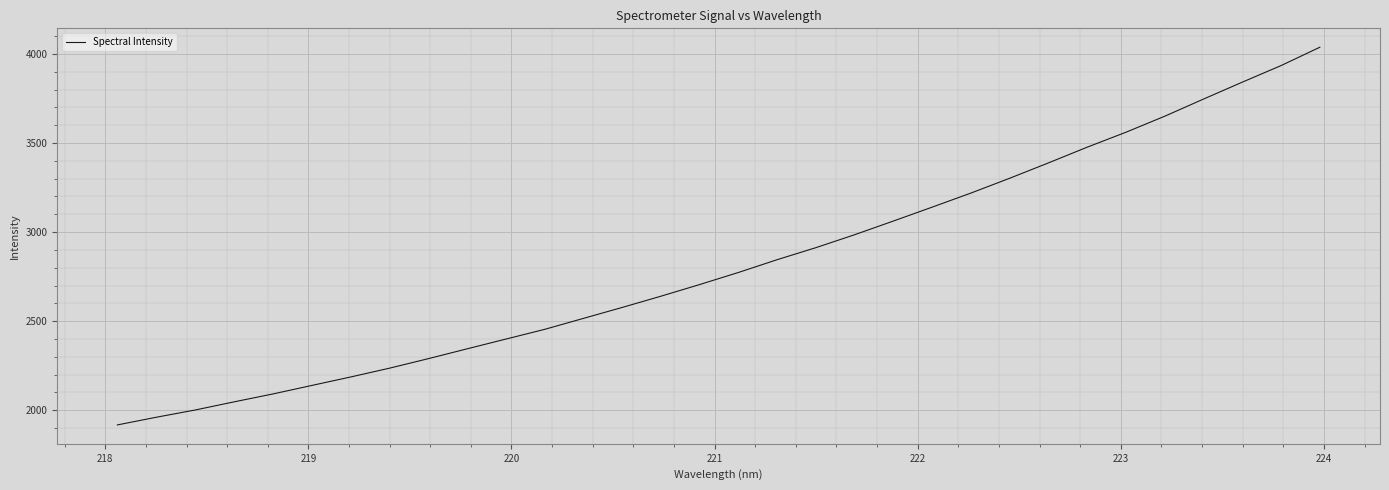

What is the greatest value displayed?

4038.1